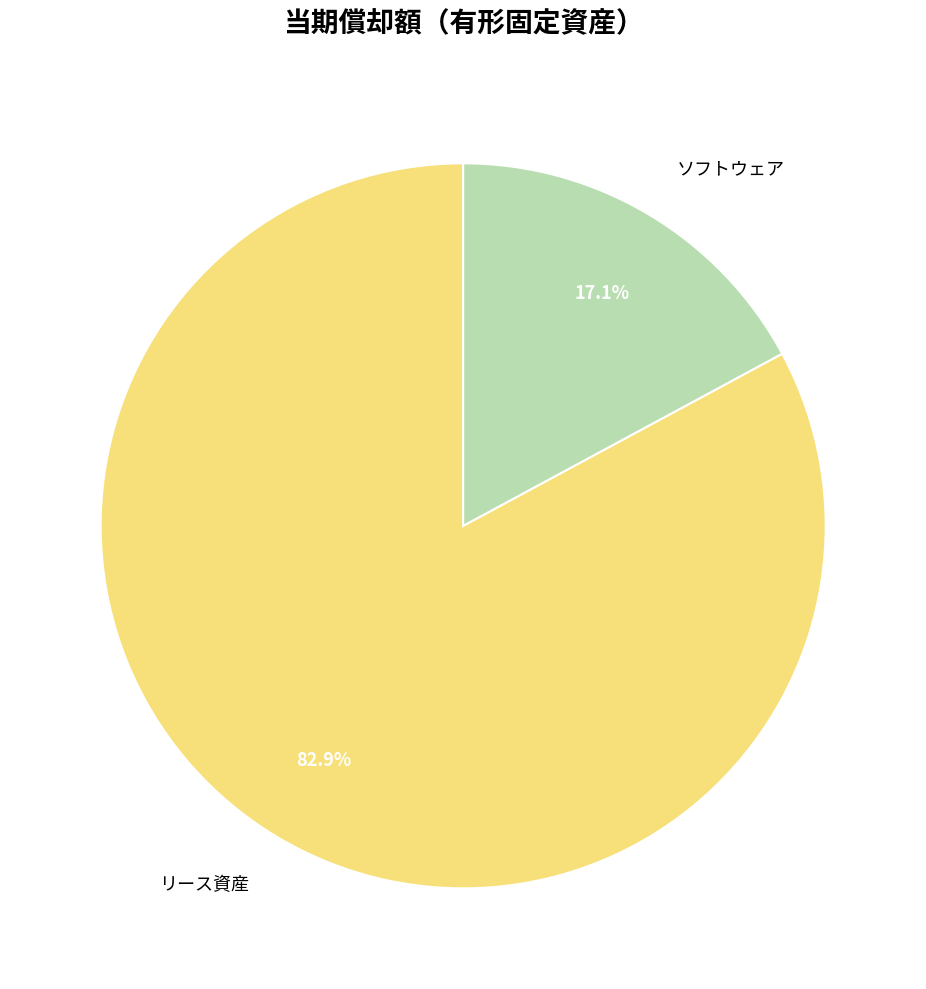

Does ソフトウェア represent more than half of the total?

No